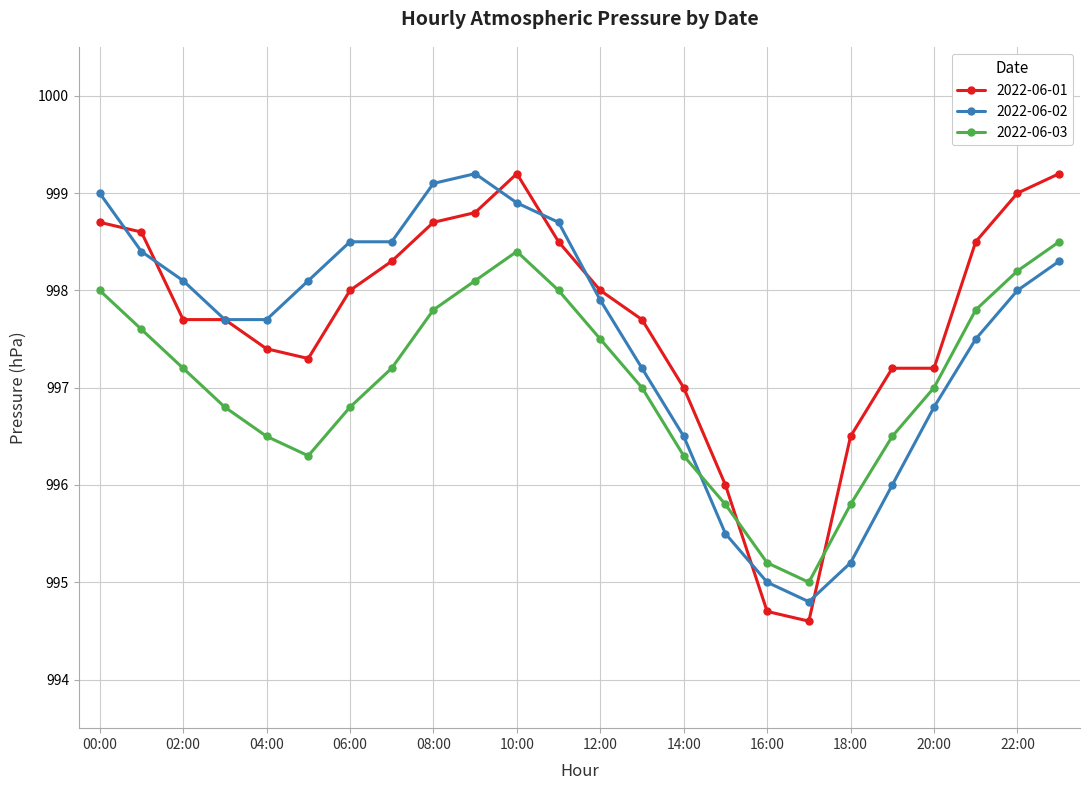

Reading left to right, what are all the values shown in this chart?

2022-06-01: 998.7	998.6	997.7	997.7	997.4	997.3	998.0	998.3	998.7	998.8	999.2	998.5	998.0	997.7	997.0	996.0	994.7	994.6	996.5	997.2	997.2	998.5	999.0	999.2
2022-06-02: 999.0	998.4	998.1	997.7	997.7	998.1	998.5	998.5	999.1	999.2	998.9	998.7	997.9	997.2	996.5	995.5	995.0	994.8	995.2	996.0	996.8	997.5	998.0	998.3
2022-06-03: 998.0	997.6	997.2	996.8	996.5	996.3	996.8	997.2	997.8	998.1	998.4	998.0	997.5	997.0	996.3	995.8	995.2	995.0	995.8	996.5	997.0	997.8	998.2	998.5